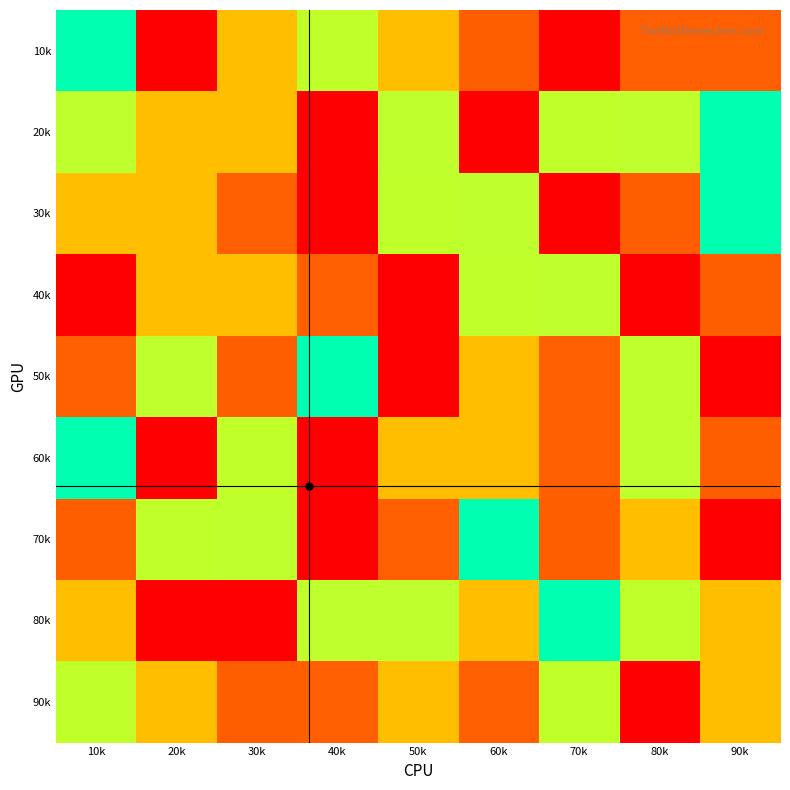

How many categories are shown in the chart?

9